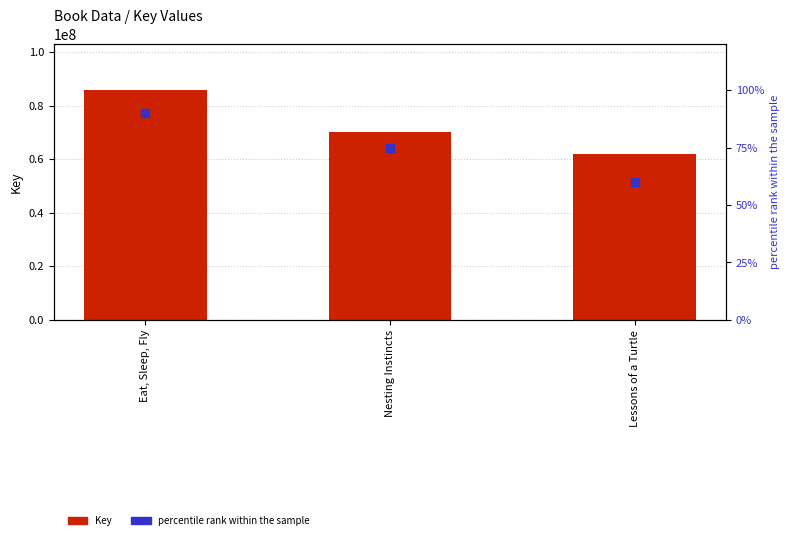

Which series has the largest Y range (max minus min)?

Key